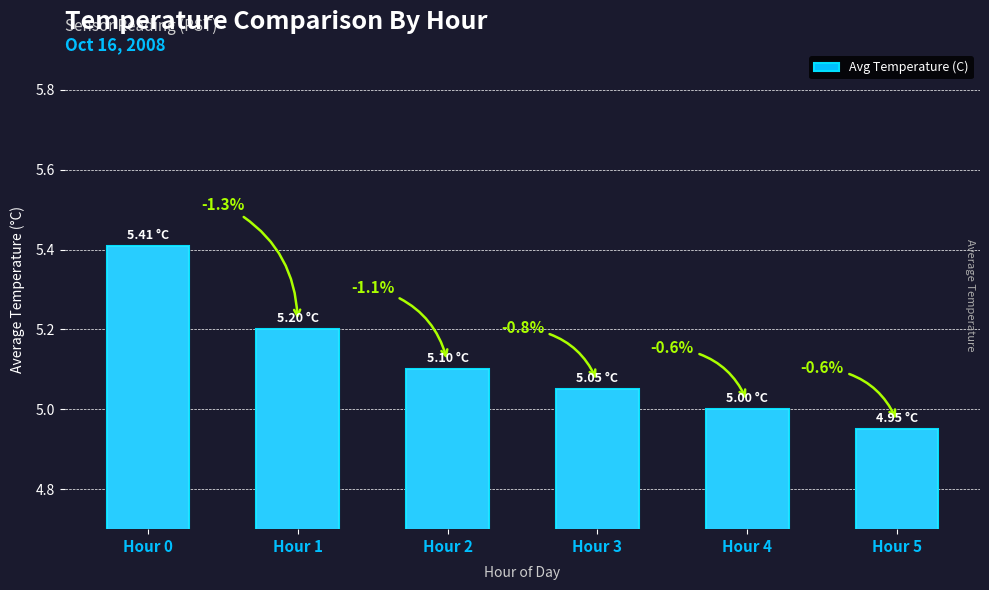

What is the maximum value shown in the chart?

5.4